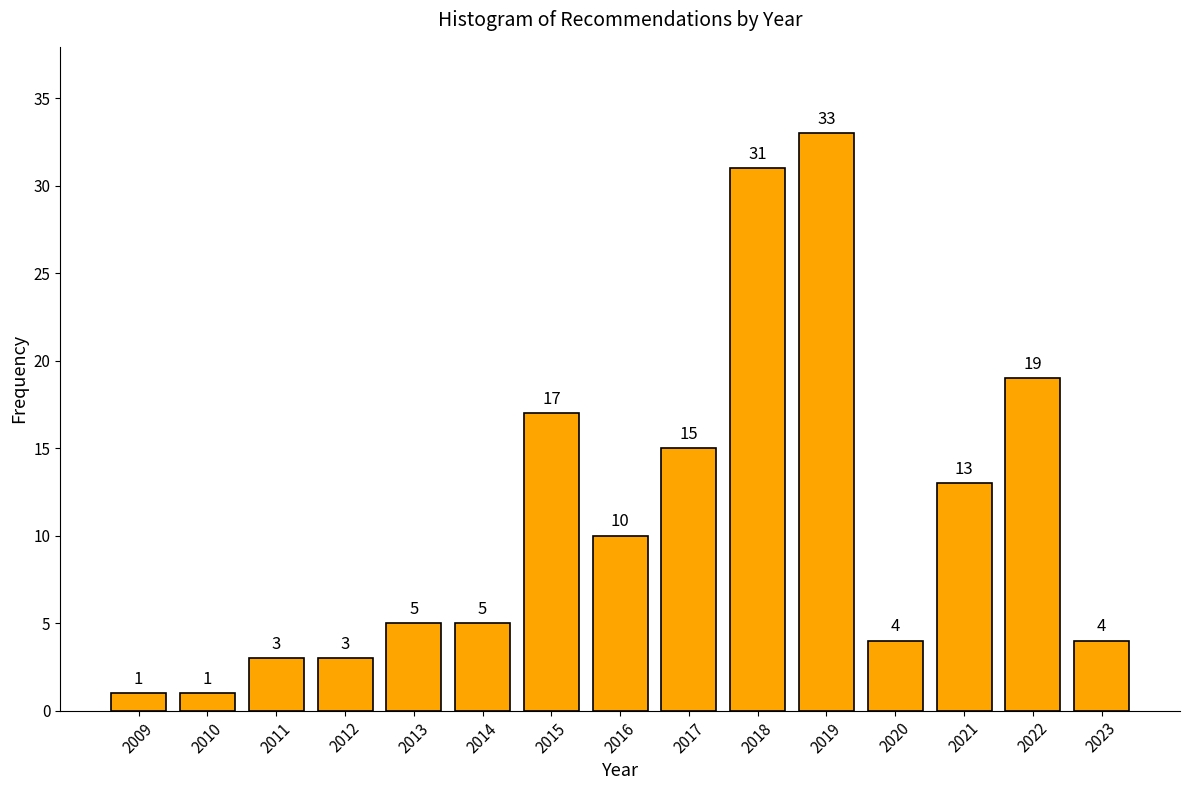

Reading left to right, list all the values displayed in this chart.

1	1	3	3	5	5	17	10	15	31	33	4	13	19	4